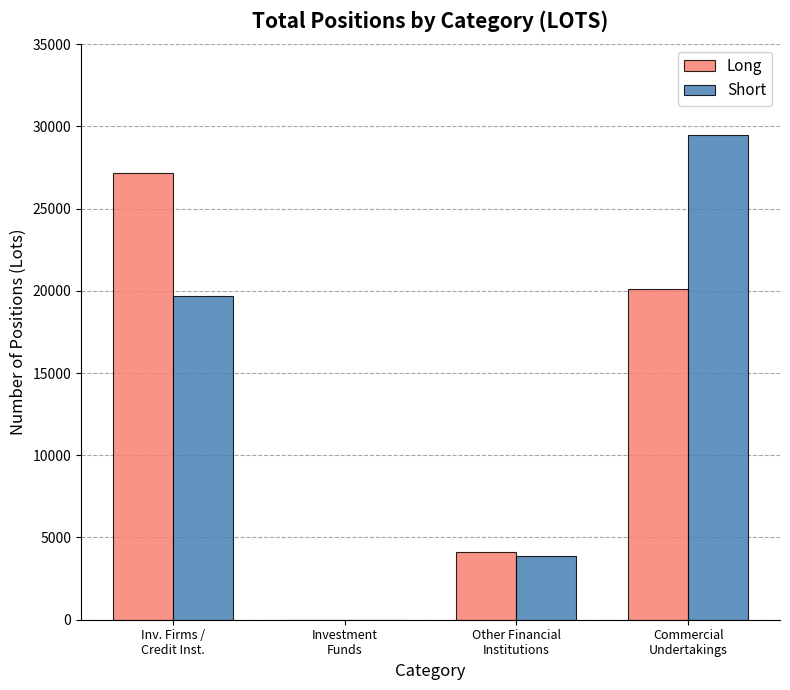

What is the maximum value for Long?

27161.4